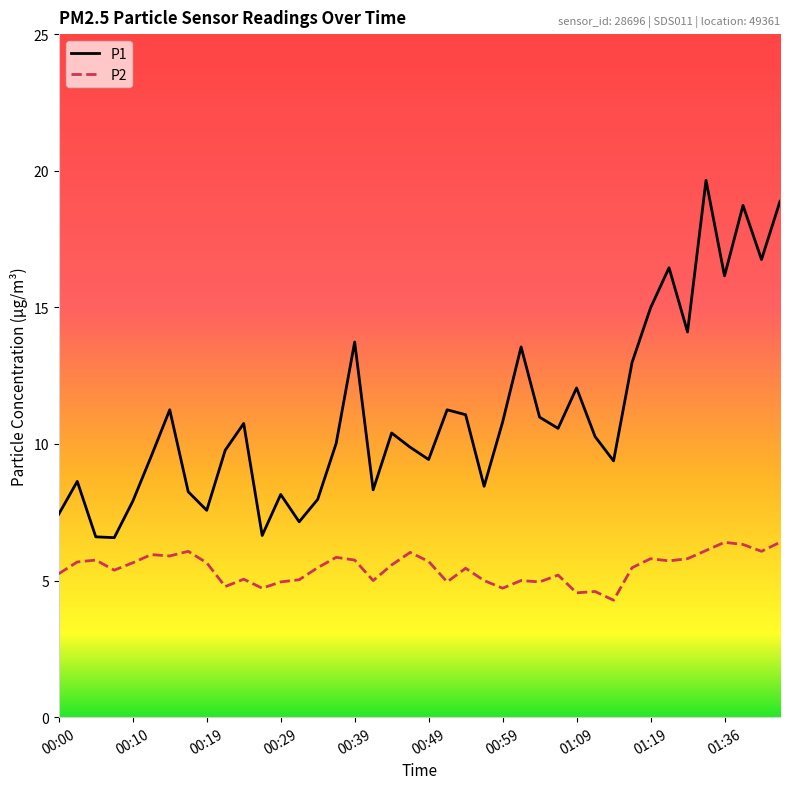

What is the smallest value displayed?

4.3